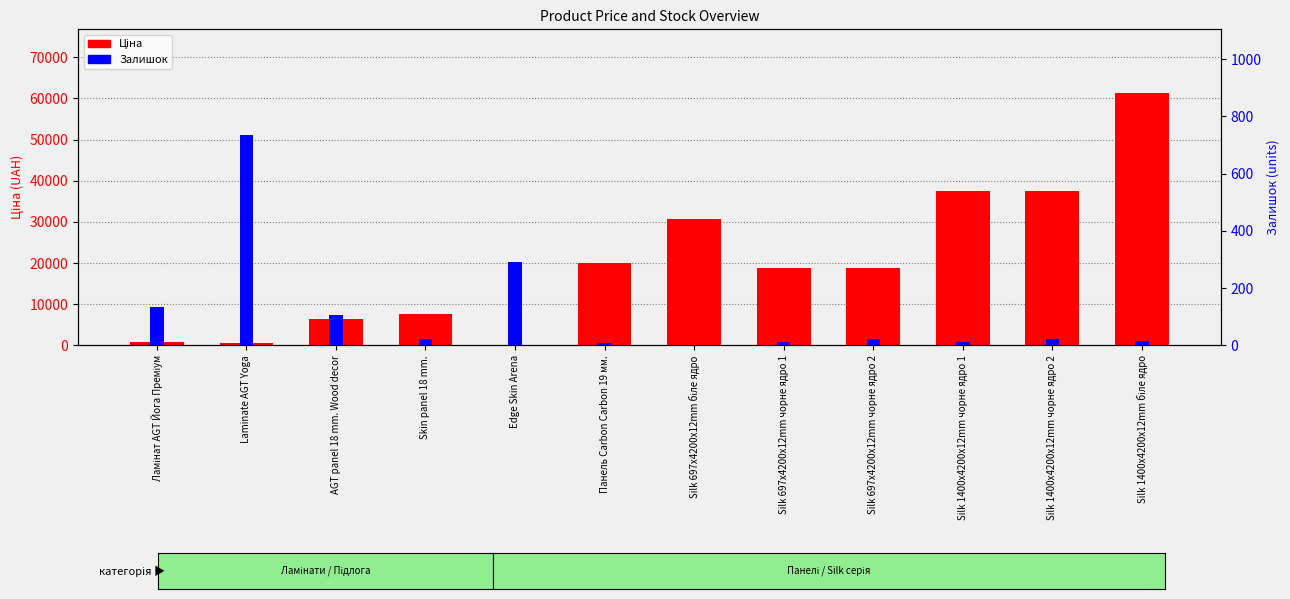

What is the spread (max minus min) of values at Silk 697x4200x12mm біле ядро?

30717.1